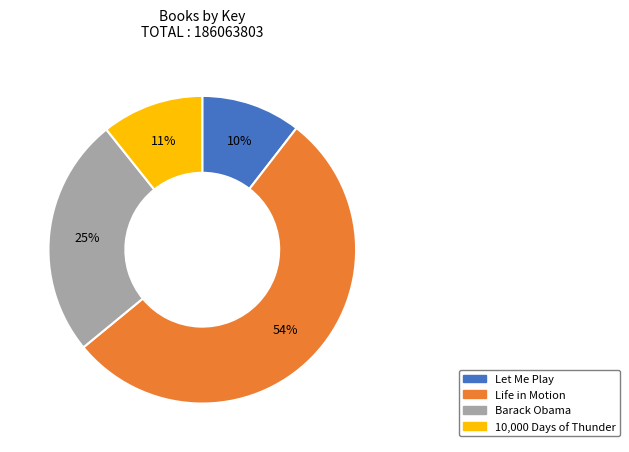

Which category accounts for the majority?

Life in Motion